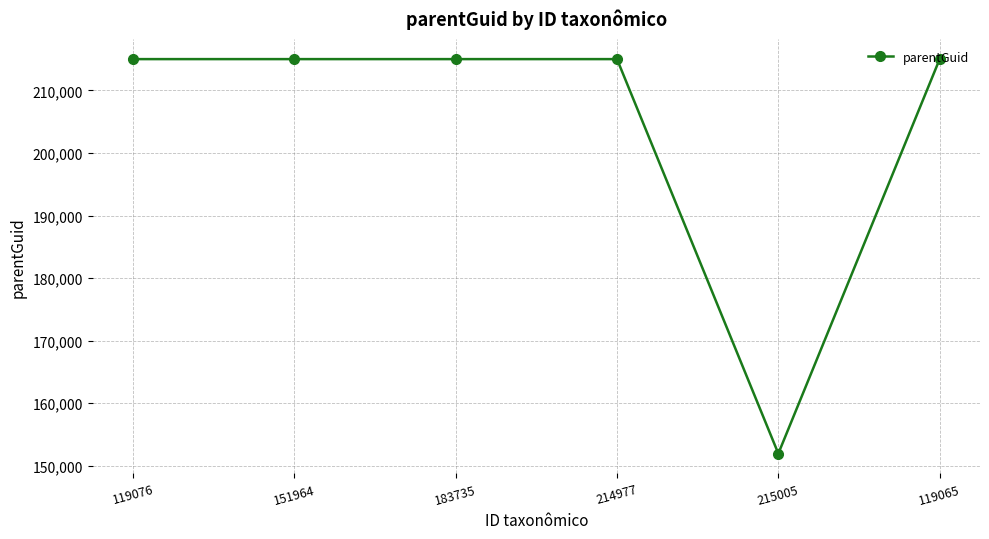

Reading left to right, extract all data points from this chart.

119076=215012	151964=215012	183735=215012	214977=215012	215005=151924	119065=215012